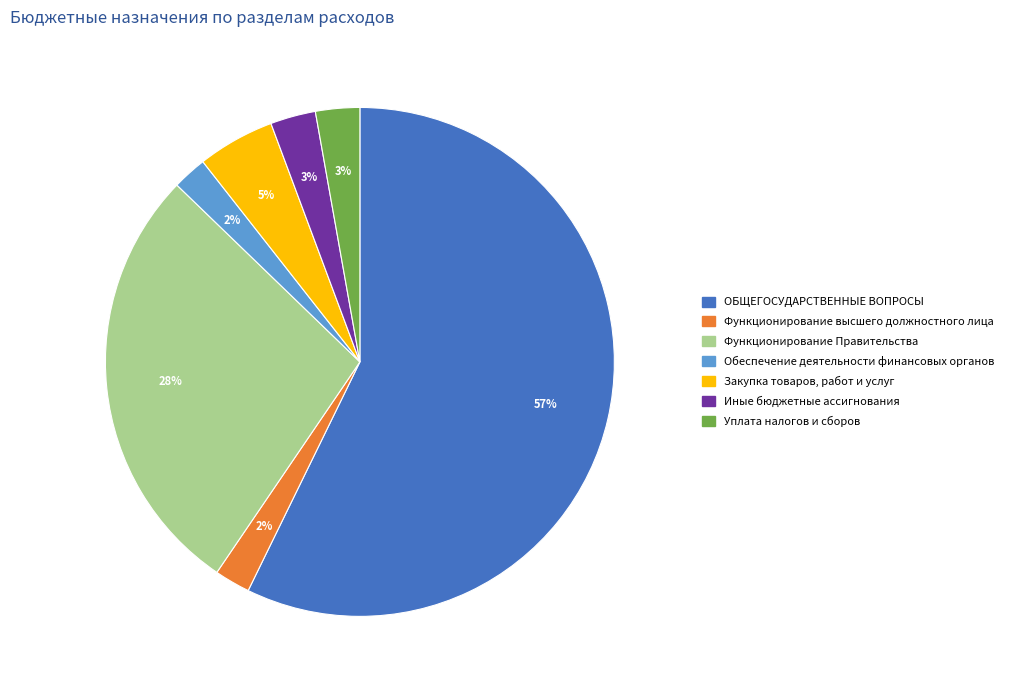

Is there a majority slice in this chart?

Yes